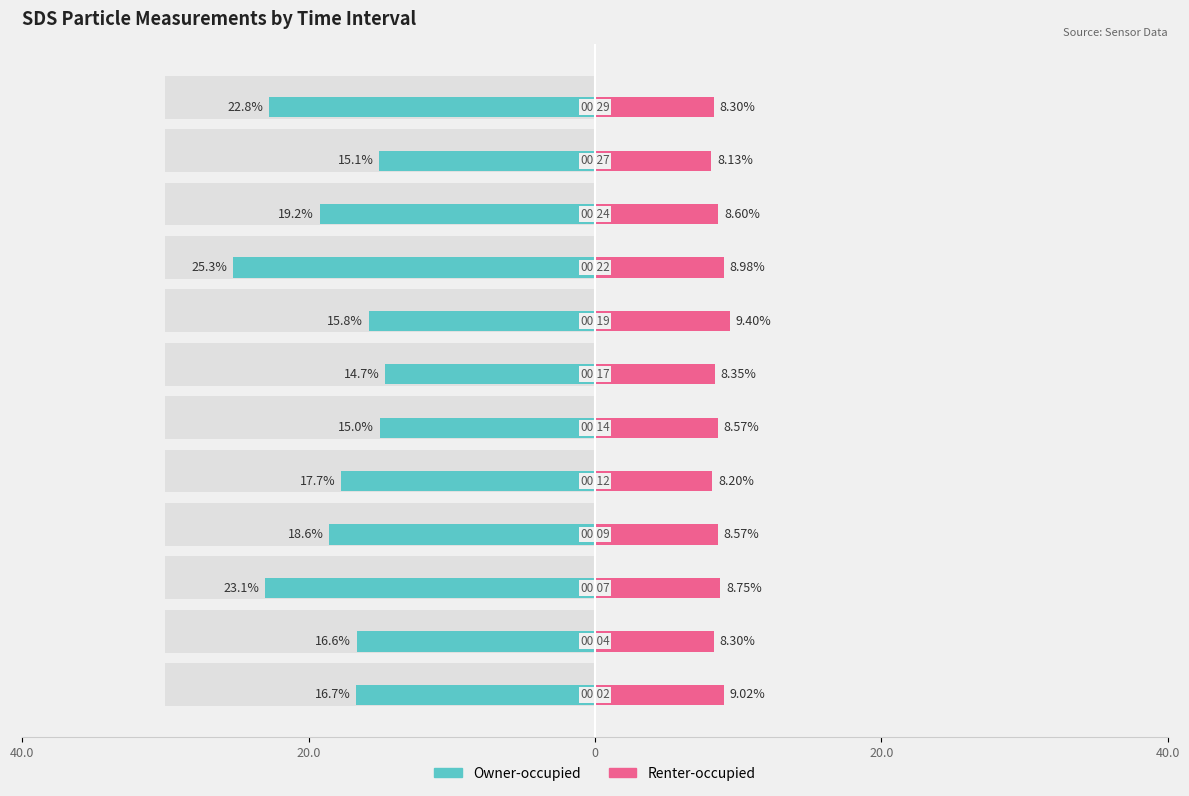

What is the maximum value shown in the chart?

25.3